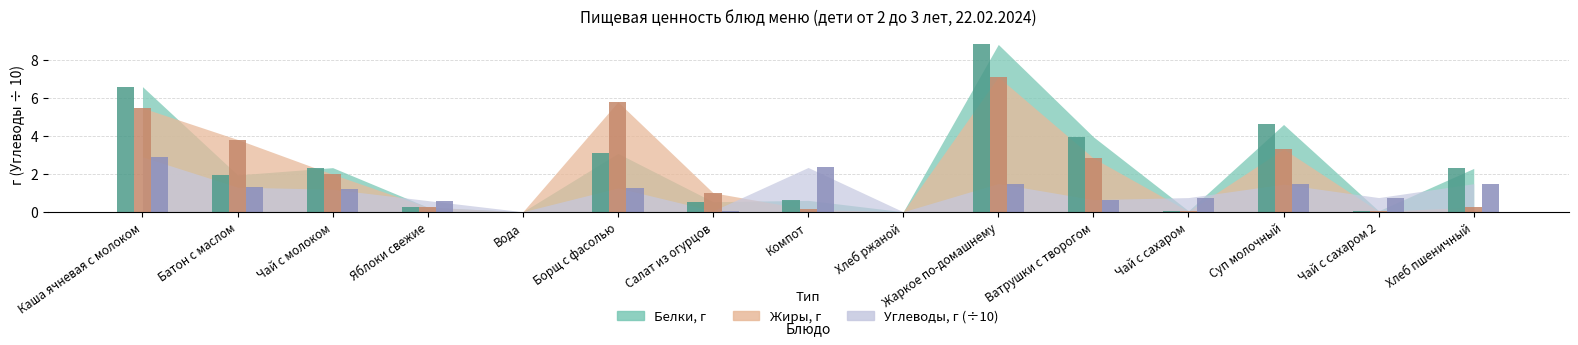

How many bars are there in total?

45